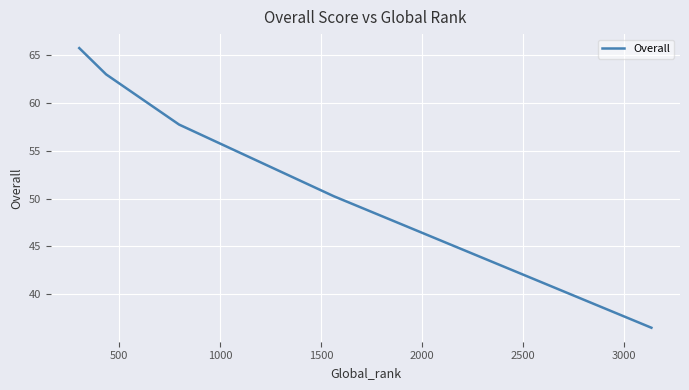

True or false: the data has more than 0 interior local peaks.

False